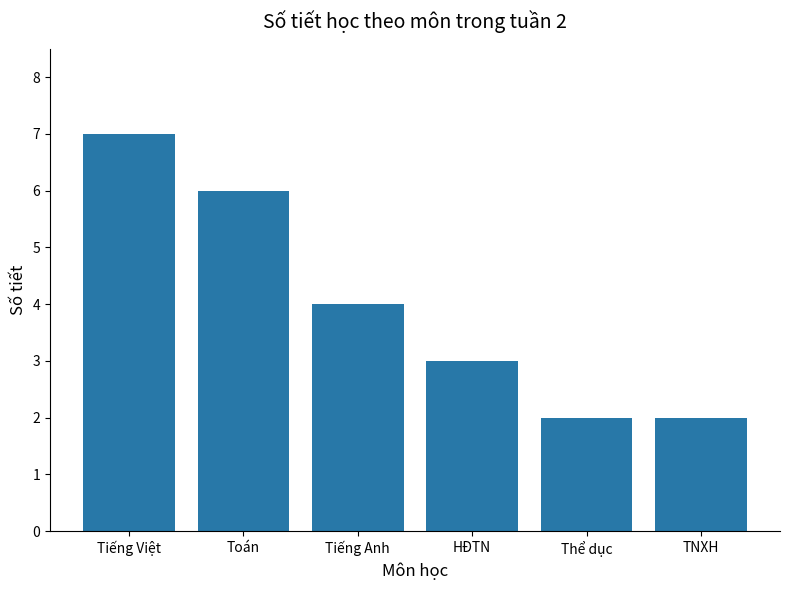

Reading right to left, list all the values displayed in this chart.

TNXH=2	Thể dục=2	HĐTN=3	Tiếng Anh=4	Toán=6	Tiếng Việt=7